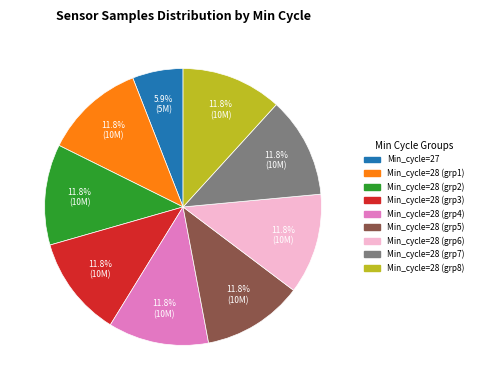

Is there a majority slice in this chart?

No